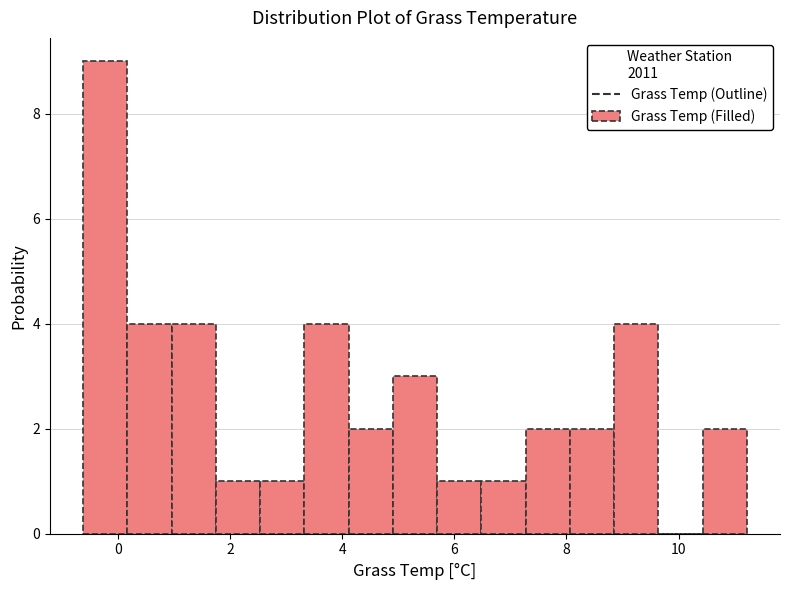

Around what value on the x-axis is the tallest bar? Give the approximate position of its centre, as read against the axis.

-0.2